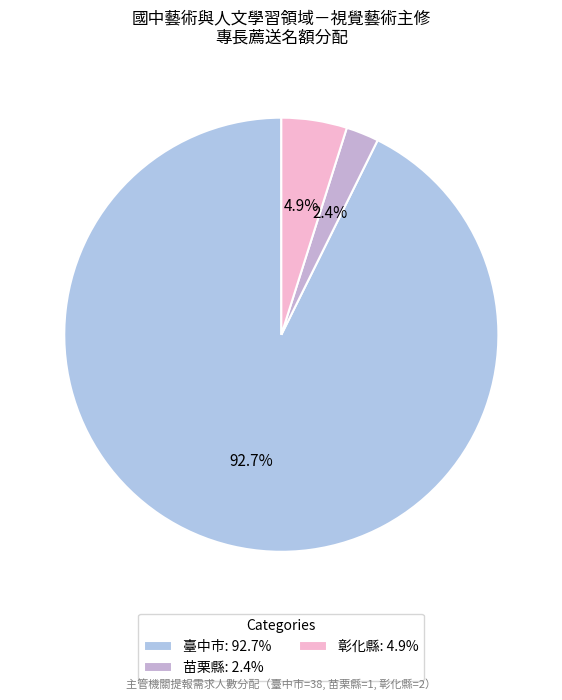

Which has a higher value, 臺中市 or 苗栗縣?

臺中市